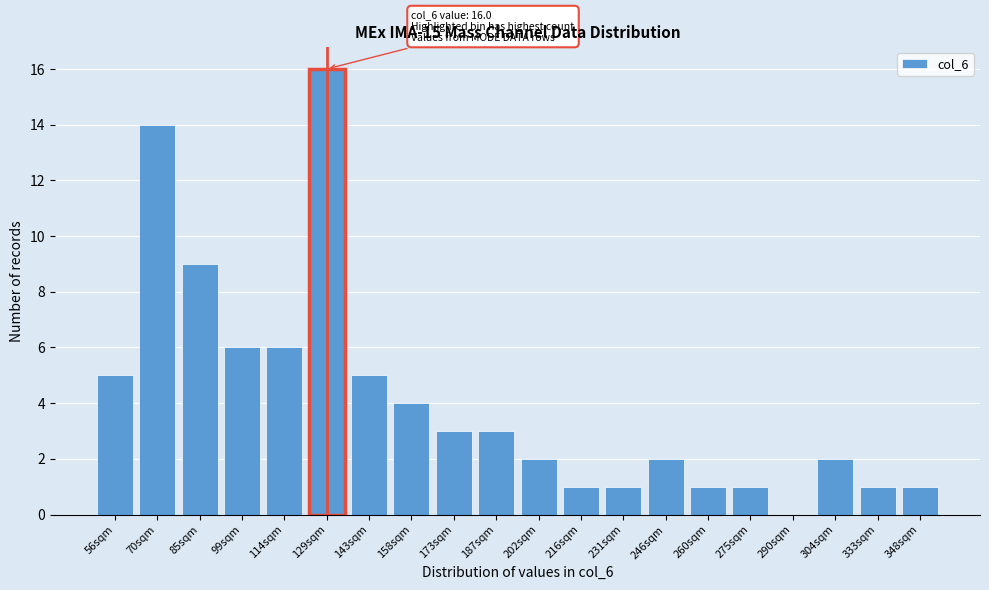

Reading left to right, what are all the values shown in this chart?

56sqm=5	70sqm=14	85sqm=9	99sqm=6	114sqm=6	129sqm=16	143sqm=5	158sqm=4	173sqm=3	187sqm=3	202sqm=2	216sqm=1	231sqm=1	246sqm=2	260sqm=1	275sqm=1	290sqm=0	304sqm=2	333sqm=1	348sqm=1